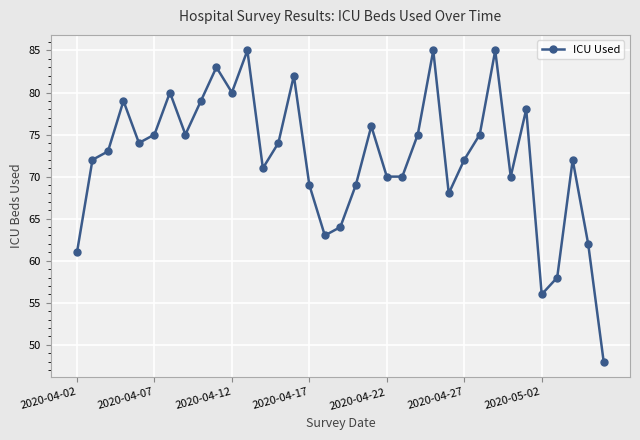

What is the greatest value displayed?

85